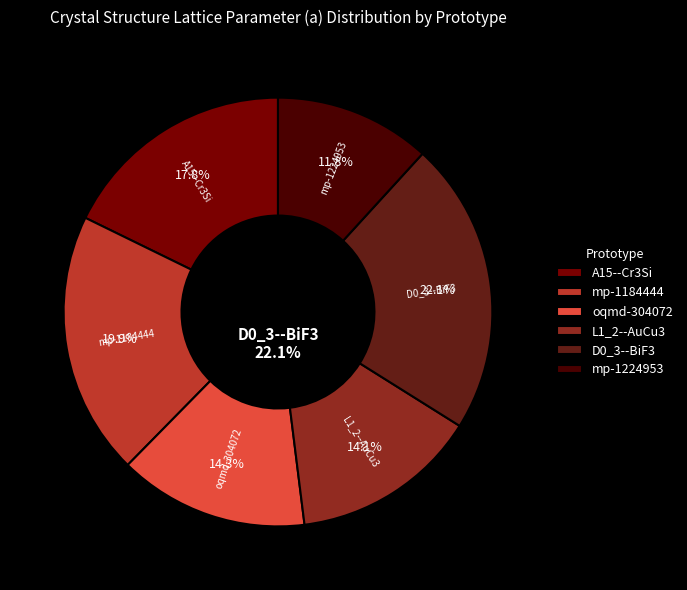

Count the number of slices in the pie.

6